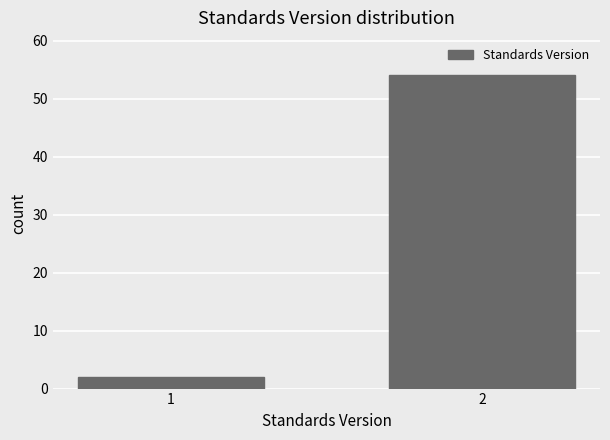

Reading left to right, list all the values displayed in this chart.

1=2	2=54